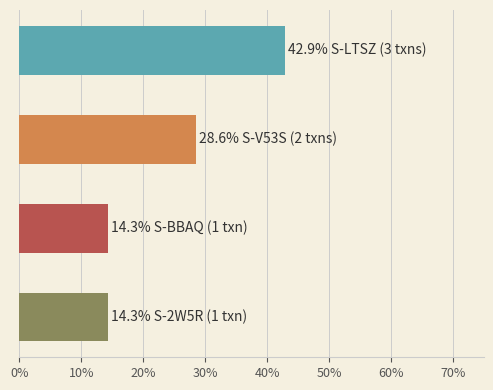

What is the sum of all values?

100.0